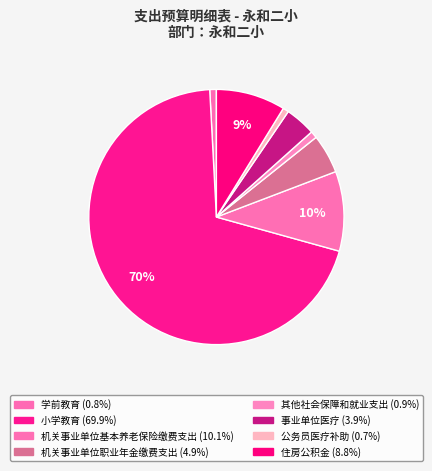

True or false: 事业单位医疗 accounts for 4% of the total.

True